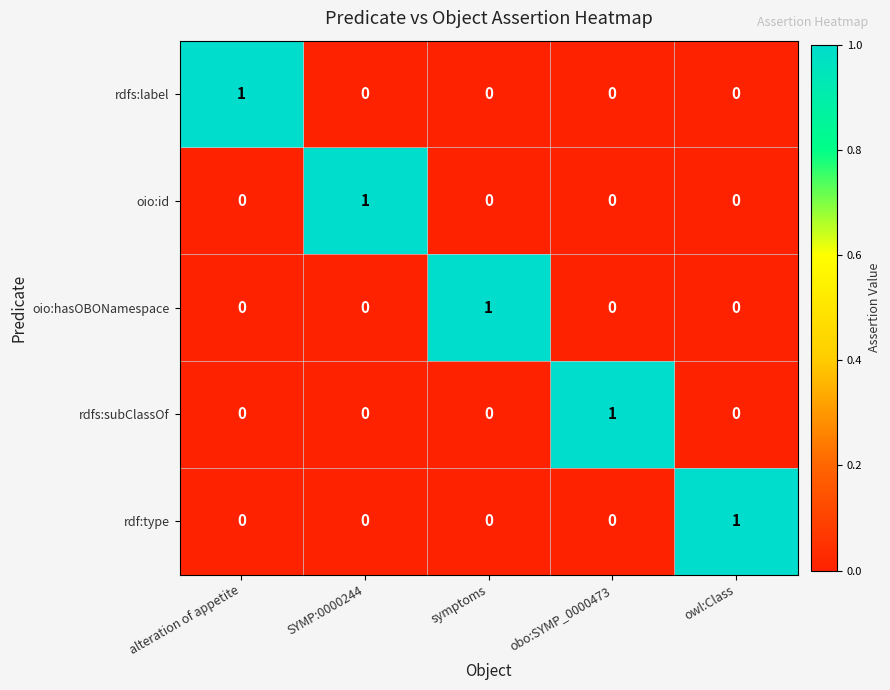

At how many categories does at least one series exceed 0?

5